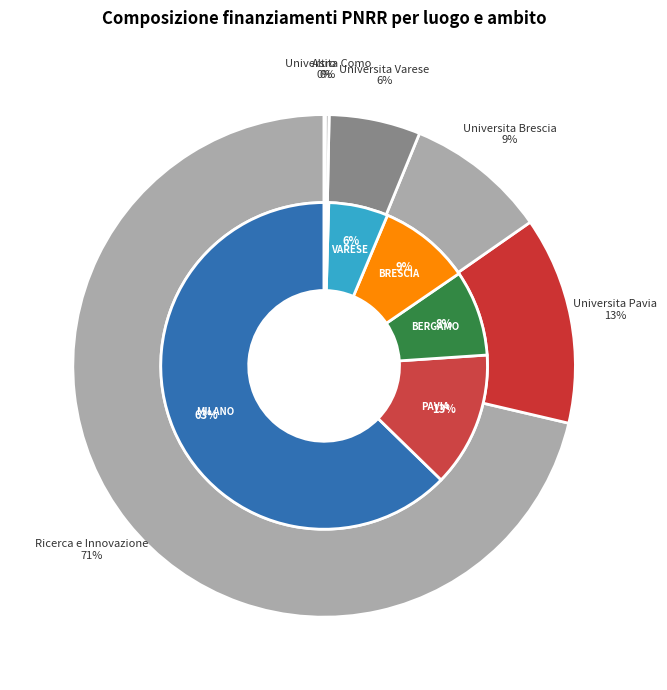

Combined, do 29 and 26 account for over 50%?

No